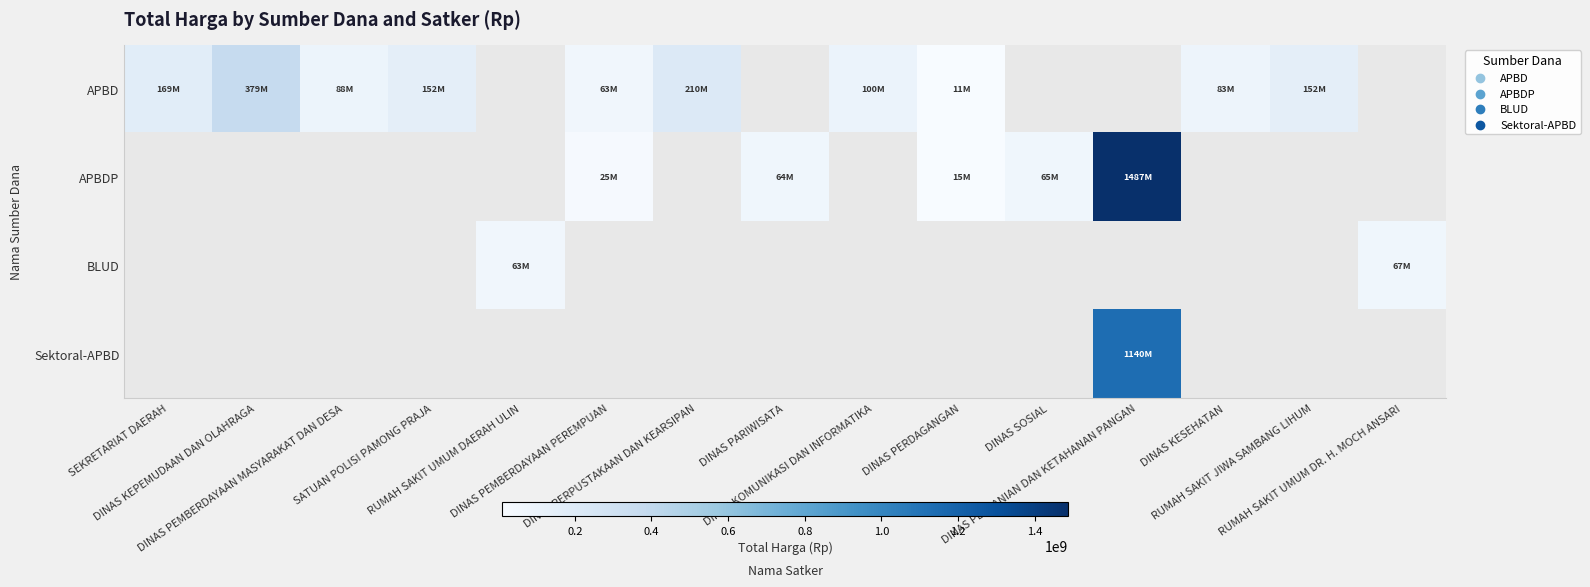

Which series has the largest range (max minus min)?

APBD